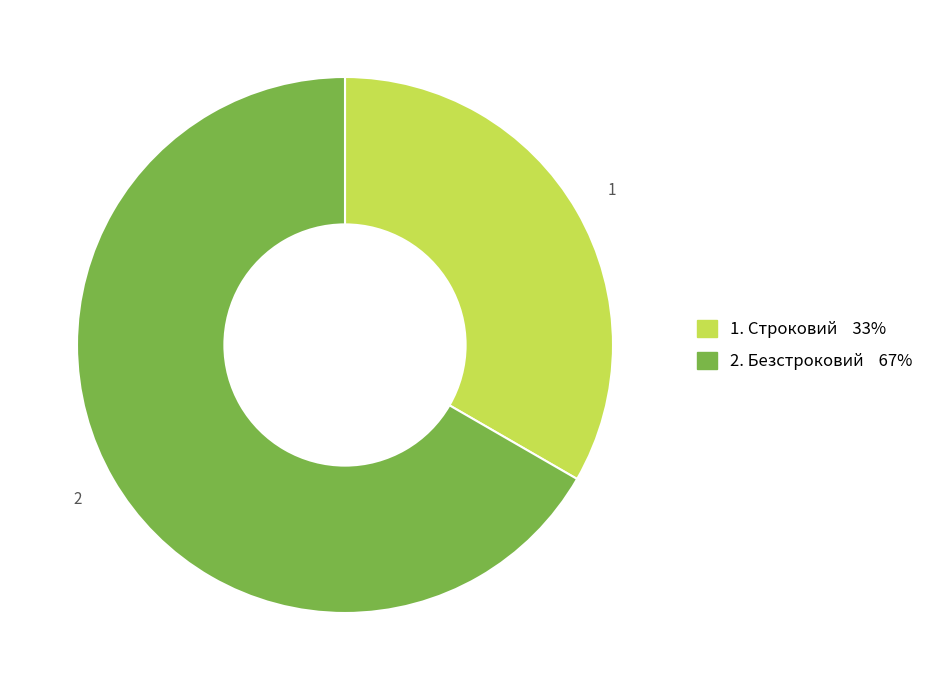

Is there any slice that represents more than half of the pie?

Yes